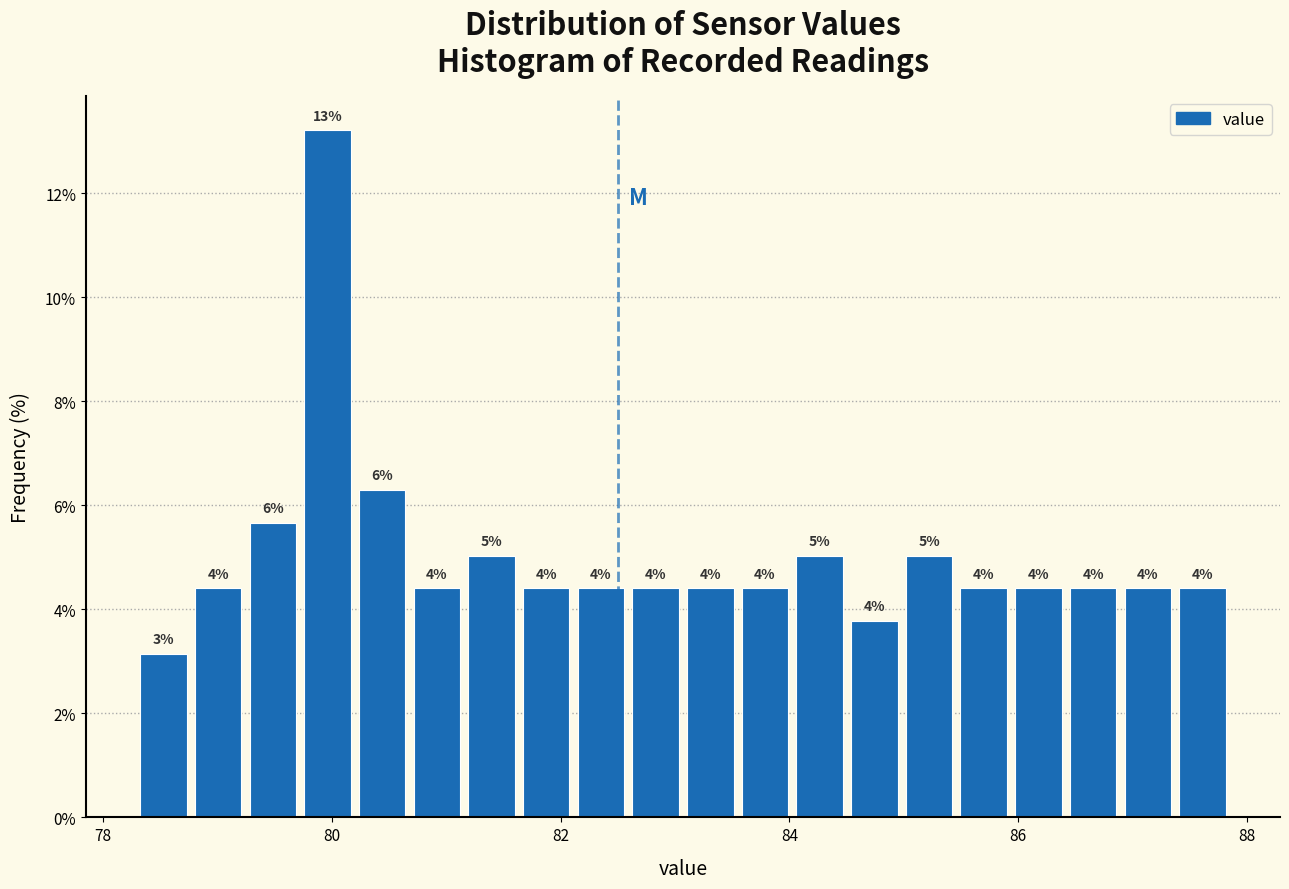

Around what value on the x-axis is the tallest bar? Give the approximate position of its centre, as read against the axis.

80.0